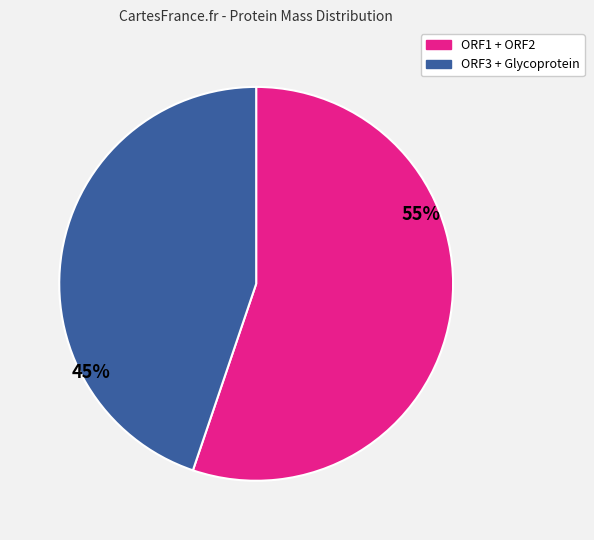

To the nearest percent, what is the difference between the largest and smallest slice percentages?

10%